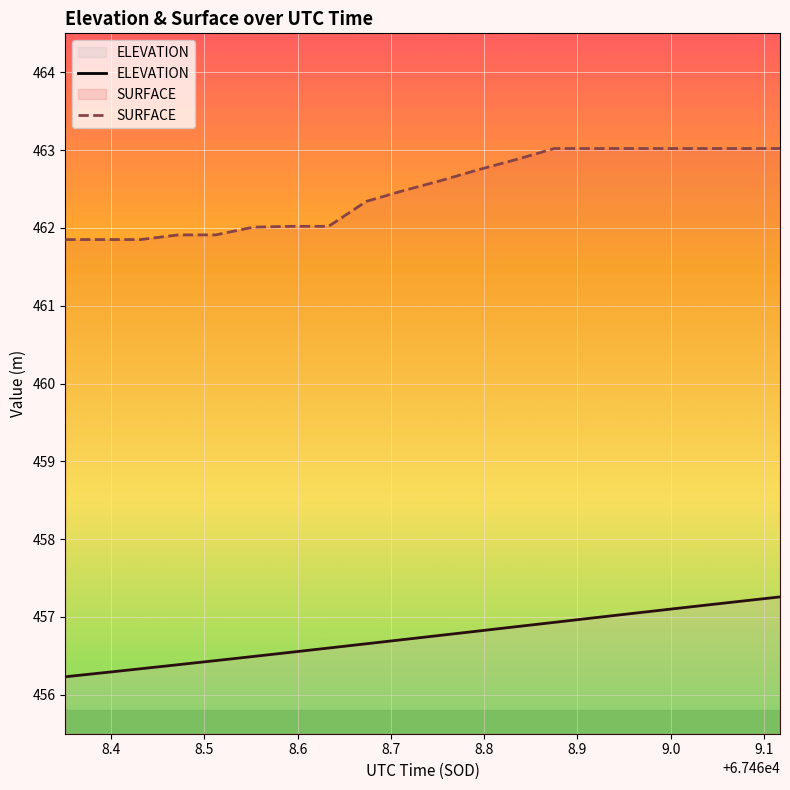

What is the average value of the SURFACE series?

462.5